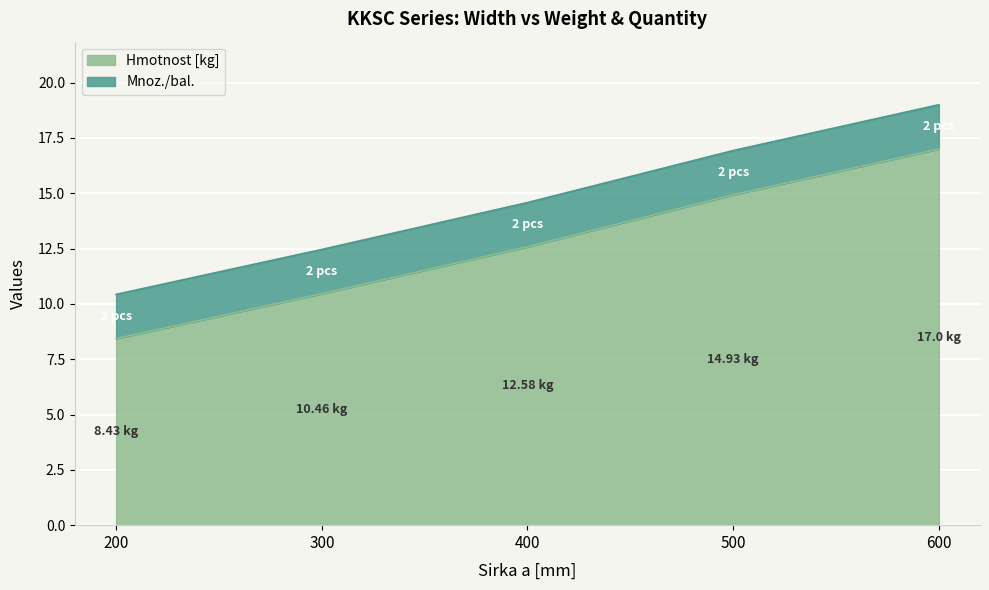

True or false: the data shows 10.8 at 600.

False